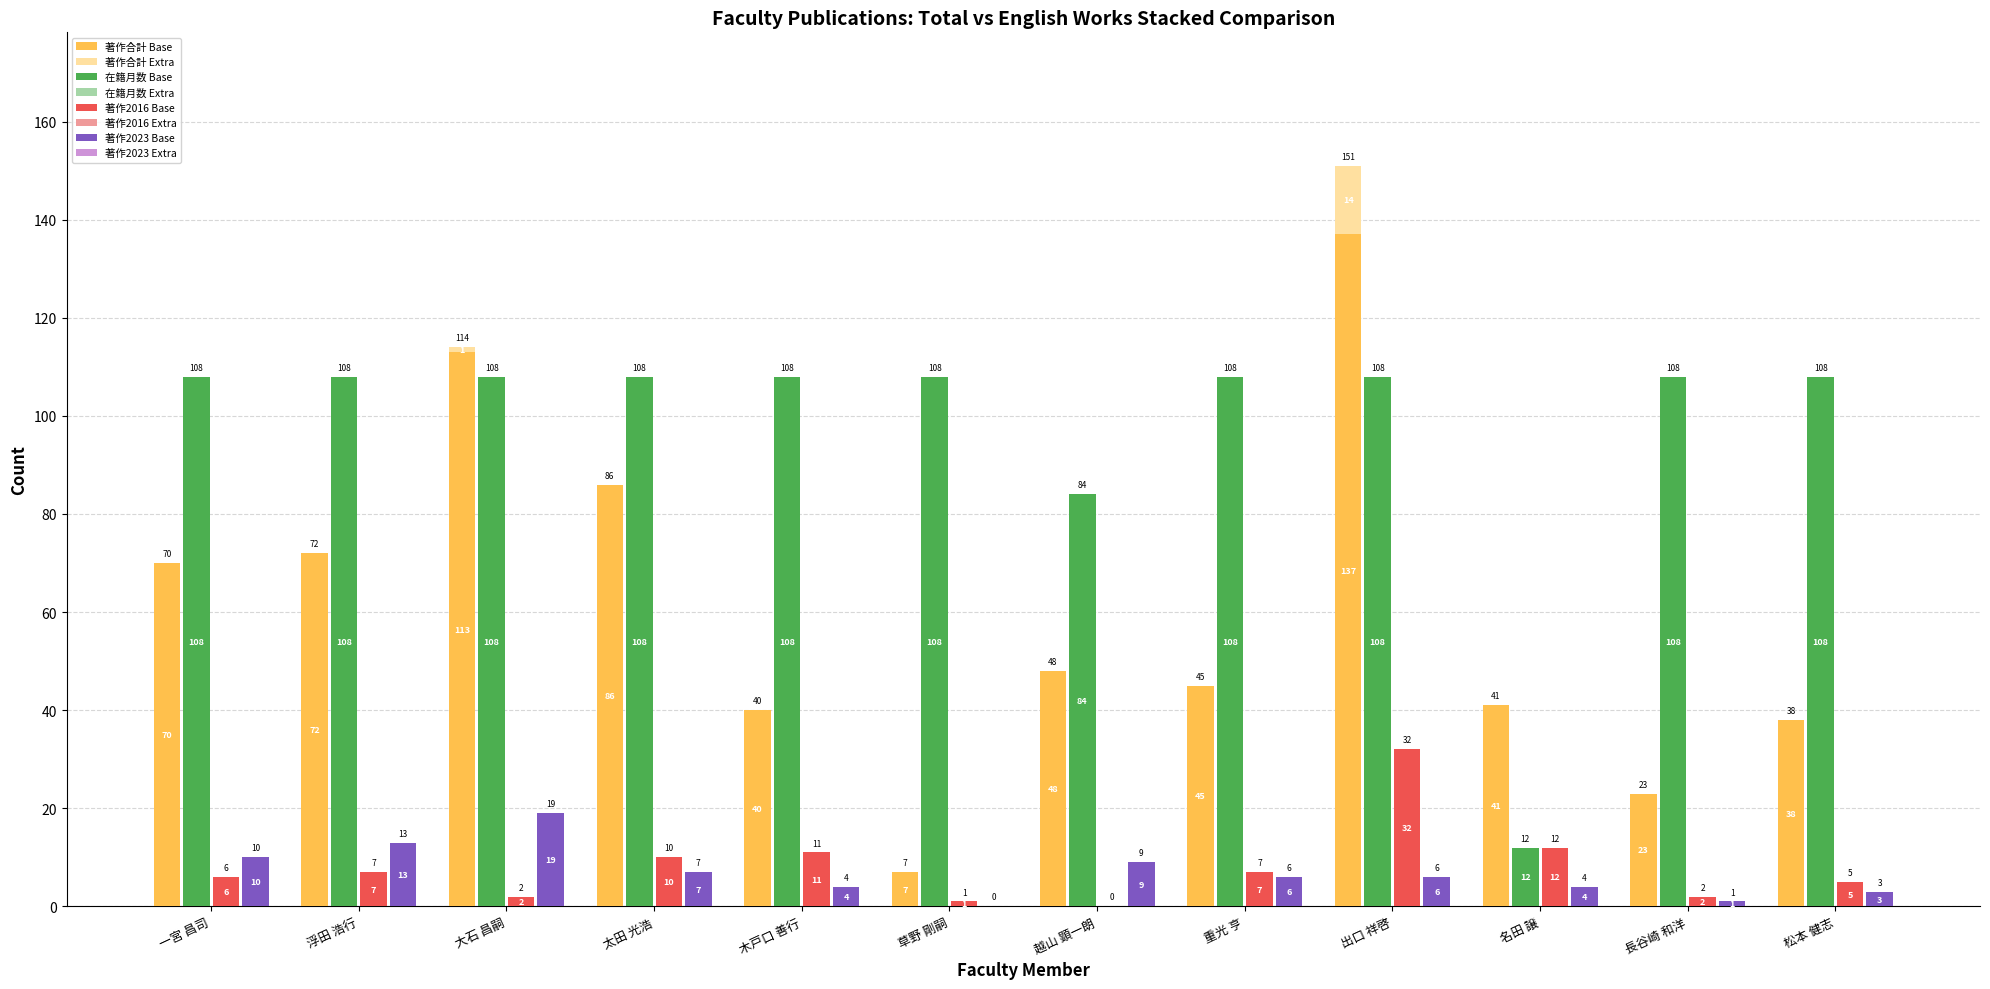

Reading left to right, what are all the values shown in this chart?

著作合計 Non: 一宮 昌司=70	浮田 浩行=72	大石 昌嗣=113	太田 光浩=86	木戸口 善行=40	草野 剛嗣=7	越山 顕一朗=48	重光 亨=45	出口 祥啓=137	名田 譲=41	長谷崎 和洋=23	松本 健志=38
著作合計 TLS: 一宮 昌司=0	浮田 浩行=0	大石 昌嗣=1	太田 光浩=0	木戸口 善行=0	草野 剛嗣=0	越山 顕一朗=0	重光 亨=0	出口 祥啓=14	名田 譲=0	長谷崎 和洋=0	松本 健志=0
在籍月数 Non: 一宮 昌司=108	浮田 浩行=108	大石 昌嗣=108	太田 光浩=108	木戸口 善行=108	草野 剛嗣=108	越山 顕一朗=84	重光 亨=108	出口 祥啓=108	名田 譲=12	長谷崎 和洋=108	松本 健志=108
著作2016 Non: 一宮 昌司=6	浮田 浩行=7	大石 昌嗣=2	太田 光浩=10	木戸口 善行=11	草野 剛嗣=1	越山 顕一朗=0	重光 亨=7	出口 祥啓=32	名田 譲=12	長谷崎 和洋=2	松本 健志=5
著作2023 Non: 一宮 昌司=10	浮田 浩行=13	大石 昌嗣=19	太田 光浩=7	木戸口 善行=4	草野 剛嗣=0	越山 顕一朗=9	重光 亨=6	出口 祥啓=6	名田 譲=4	長谷崎 和洋=1	松本 健志=3